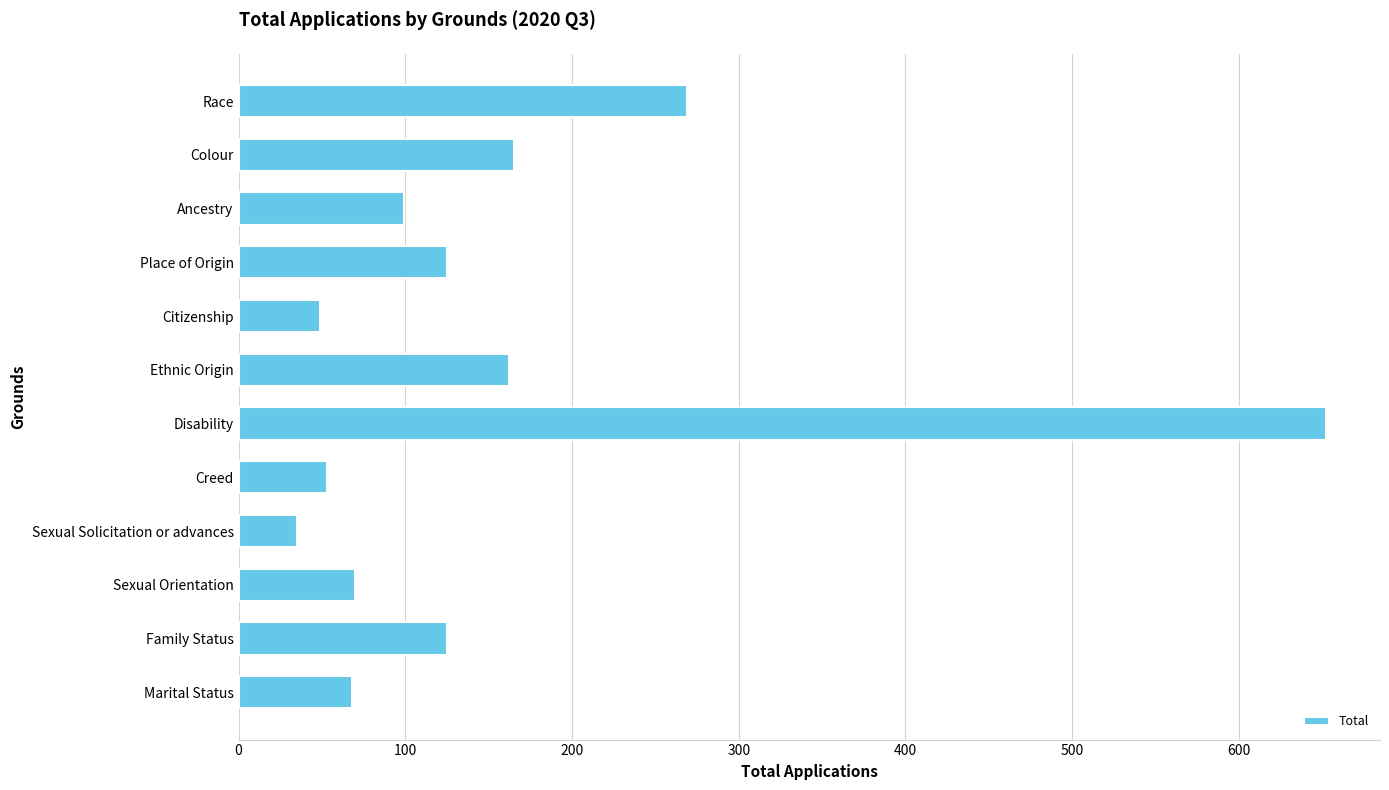

What is the difference between the second highest and minimum values?

234